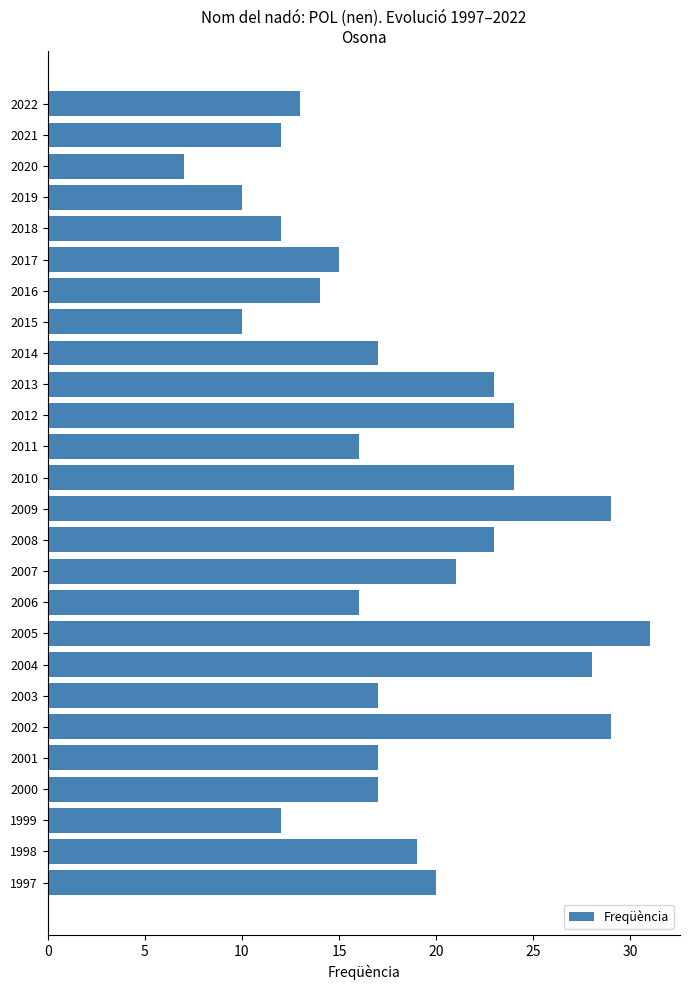

What is the value of the 5th bar from the top?

12